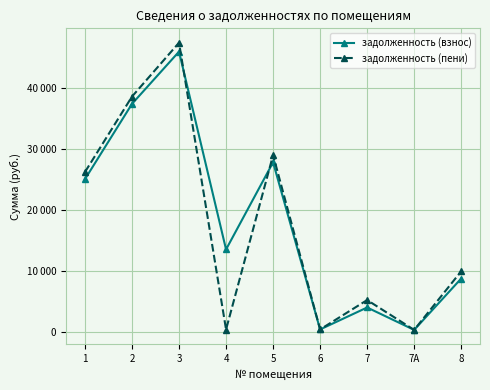

Does the chart have visible grid lines?

Yes